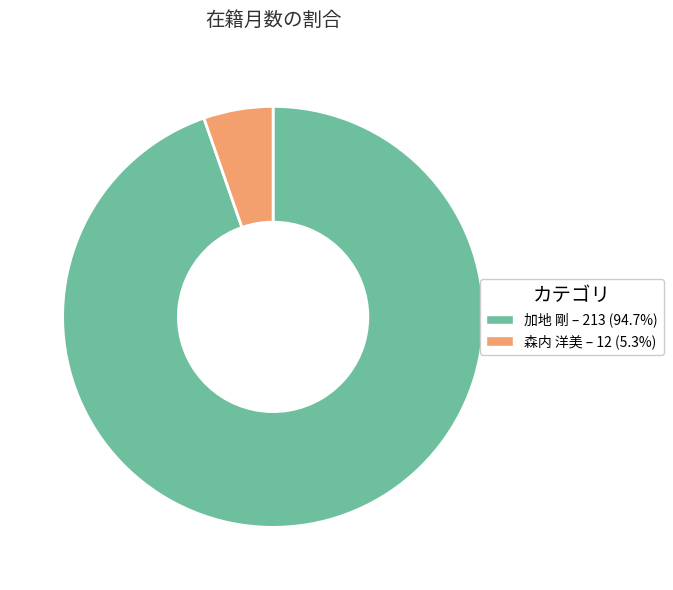

How many slices are in this pie chart?

2